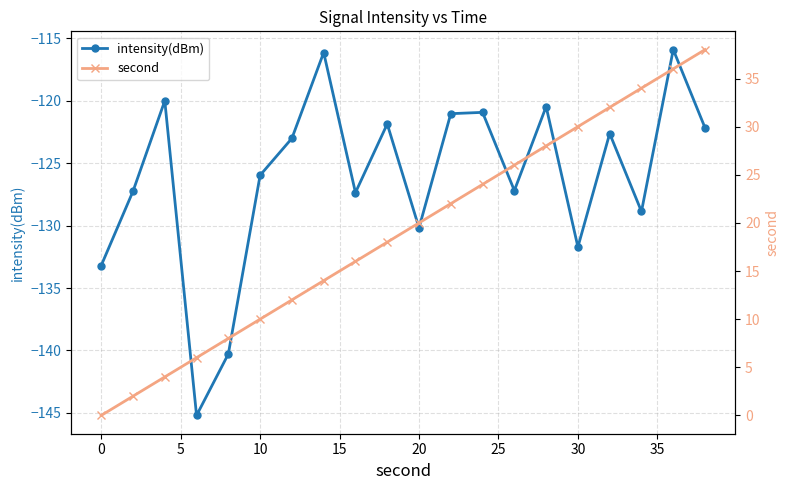

What is the sum of all second values?

380.0